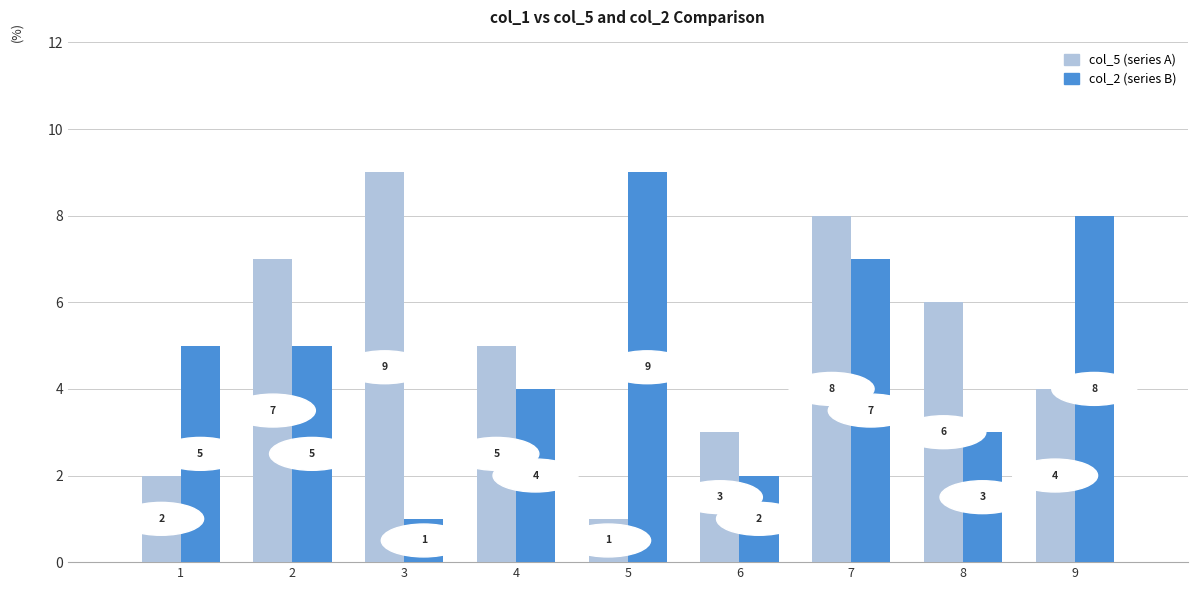

What is the difference between the col_5 (series A) values at 3 and 7?

1